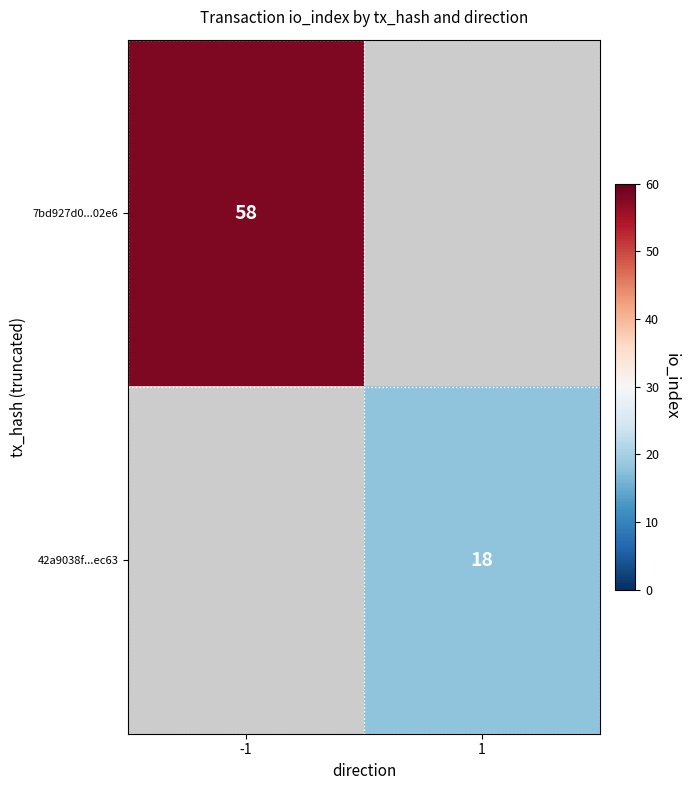

True or false: 42a9038f...ec63 has a value of 9 at 1.

False